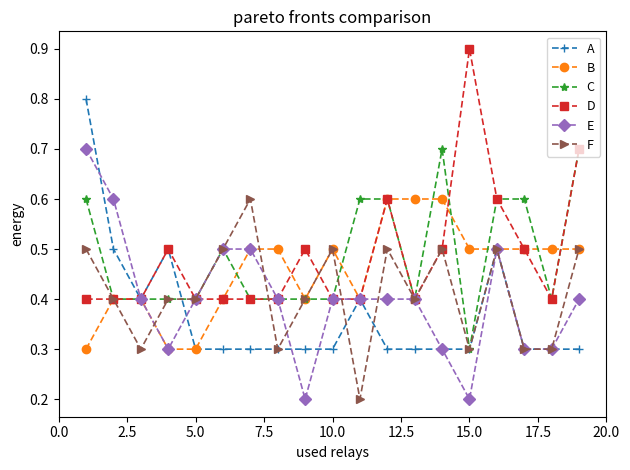

Count the B values in the range 0 to 1.

19